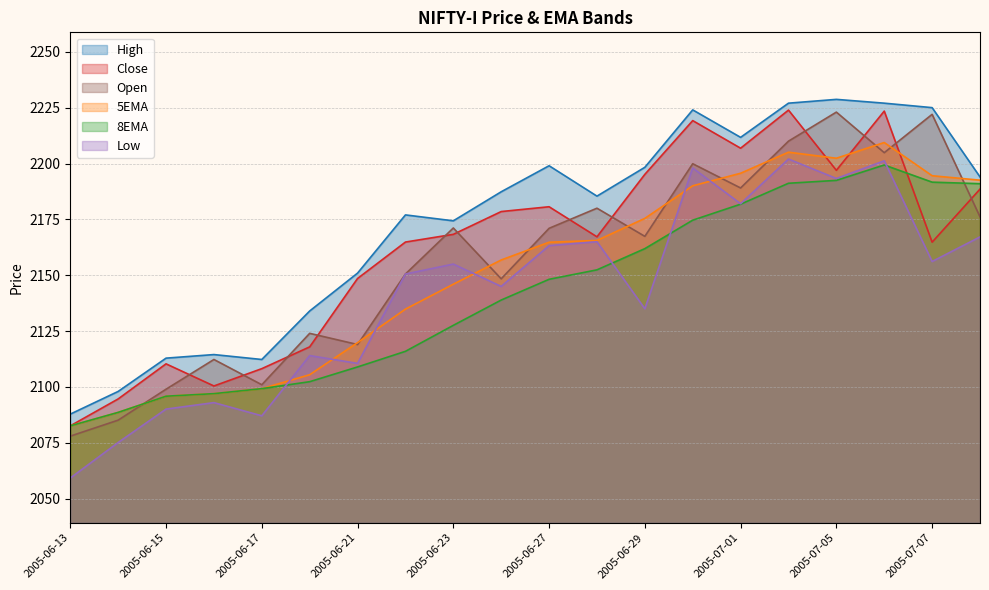

Is it true that High equals 2185.4 at 2005-06-28?

True